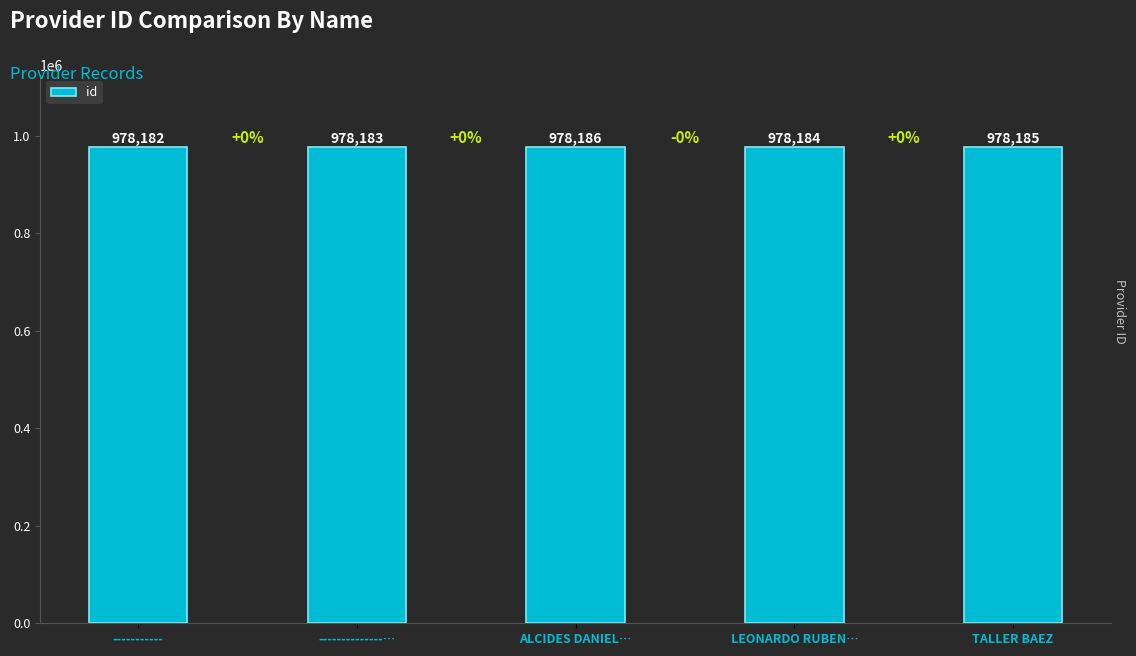

At which category does the chart reach its peak across all series?

ALCIDES DANIEL…